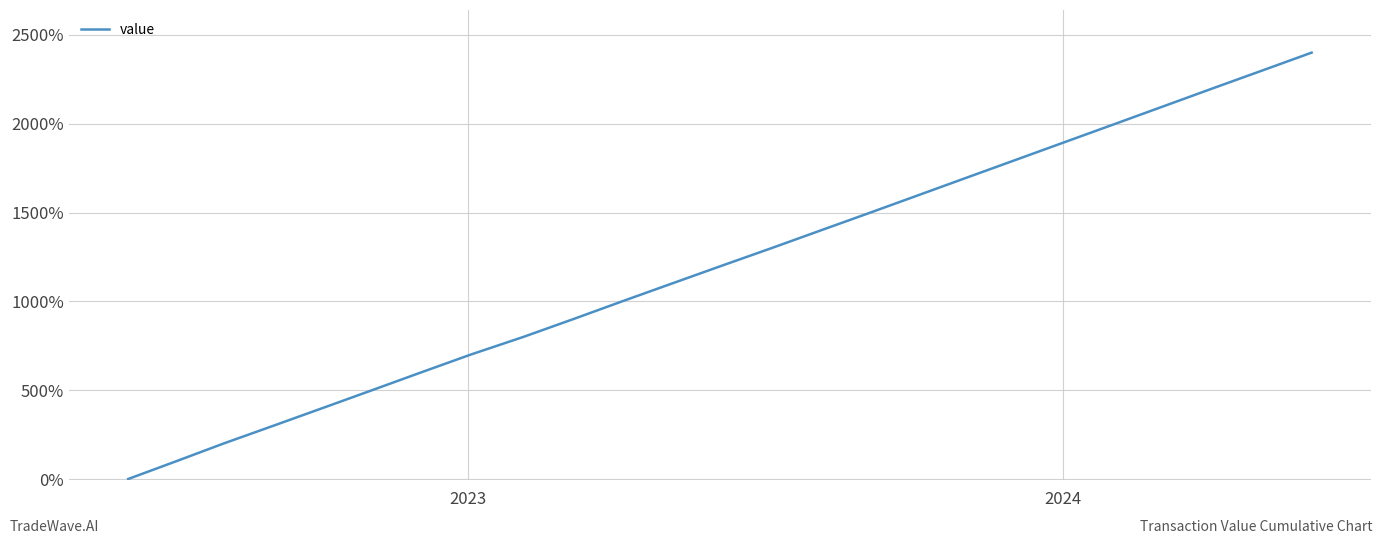

What is the maximum value shown in the chart?

2400.0